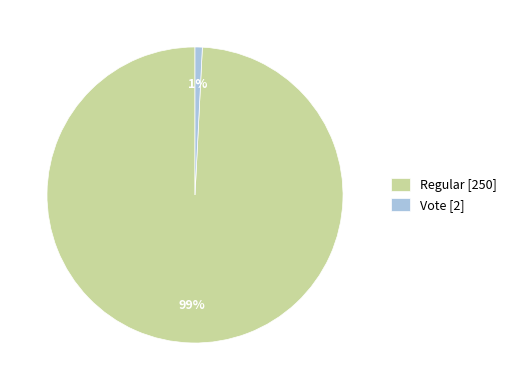

What is the largest slice in the pie chart?

Regular